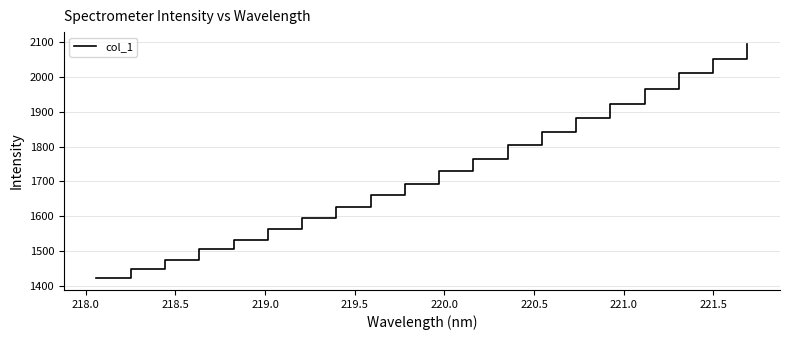

What is the difference between the maximum and minimum values?

672.0